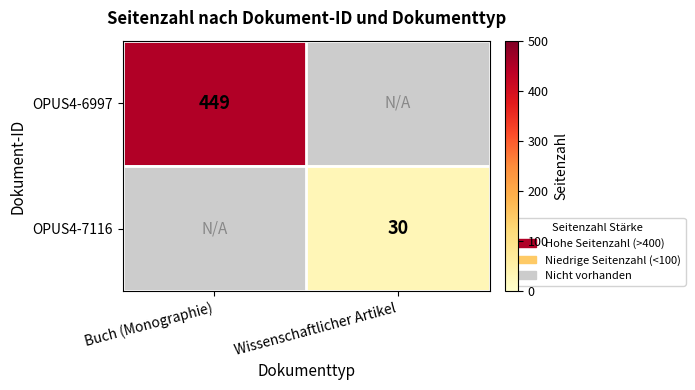

Count the number of data series in this chart.

2